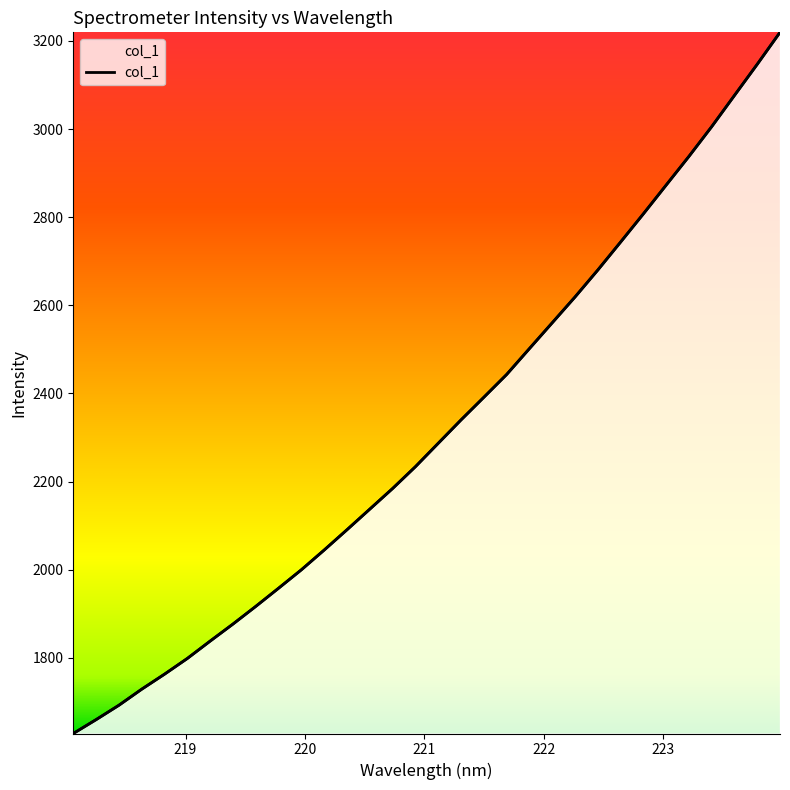

The value at 218.2508 is 2293.0. True or false?

False